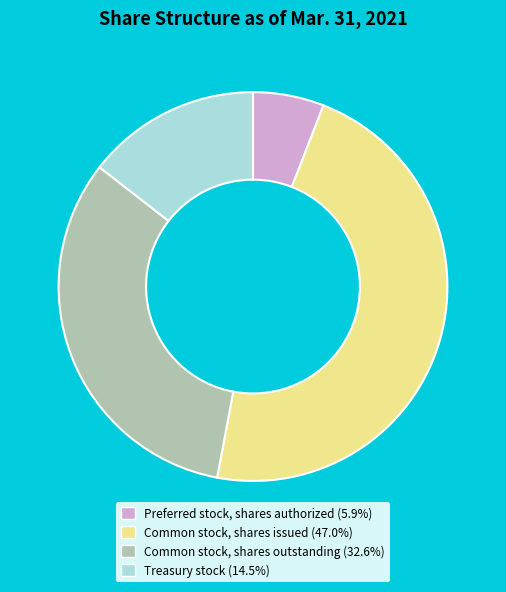

The Treasury stock slice represents 14% of the pie. True or false?

True